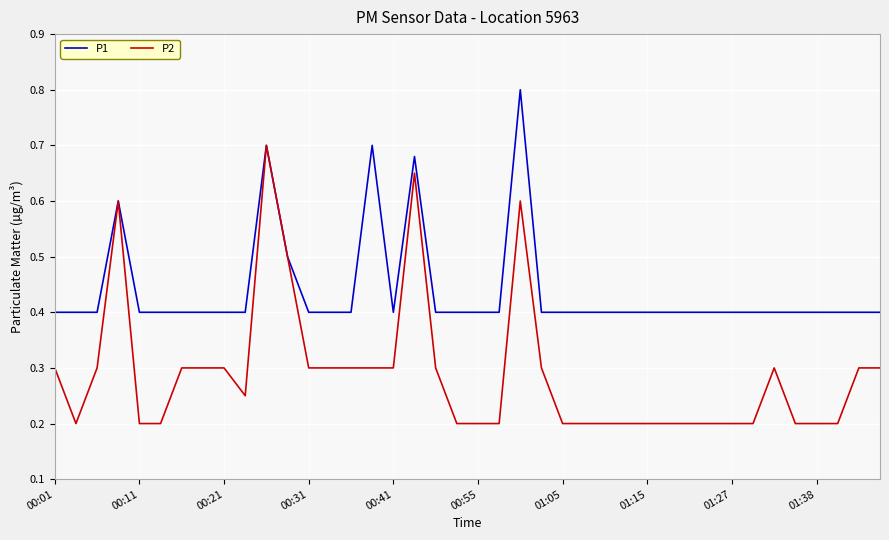

What is the maximum value shown in the chart?

0.8